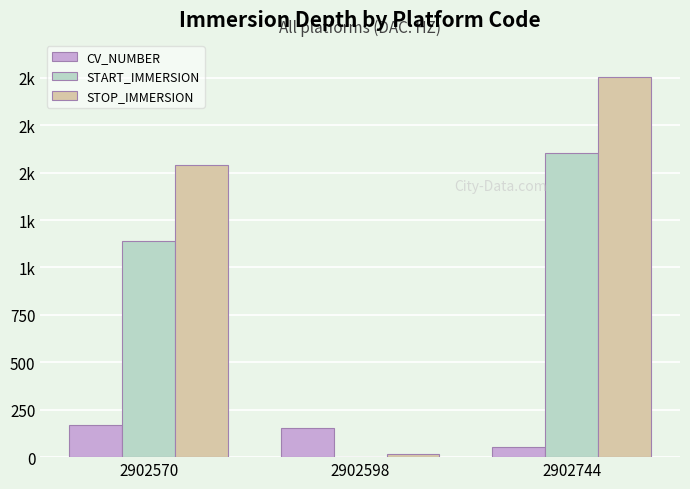

Is the value of STOP_IMMERSION at 2902570 greater than the value of START_IMMERSION at 2902744?

No